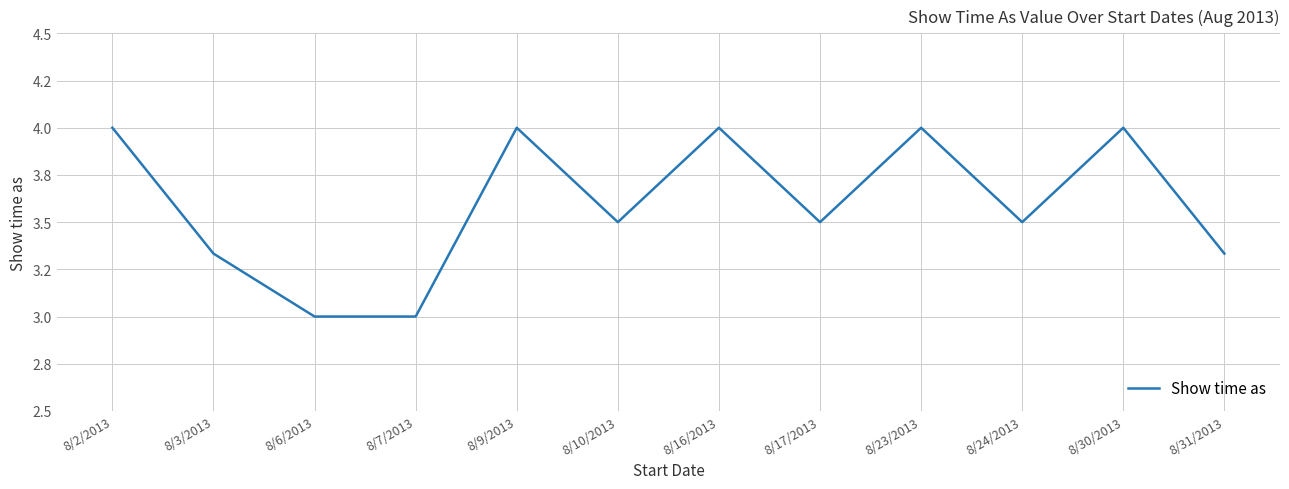

Is this an area chart (filled region under the line)?

No